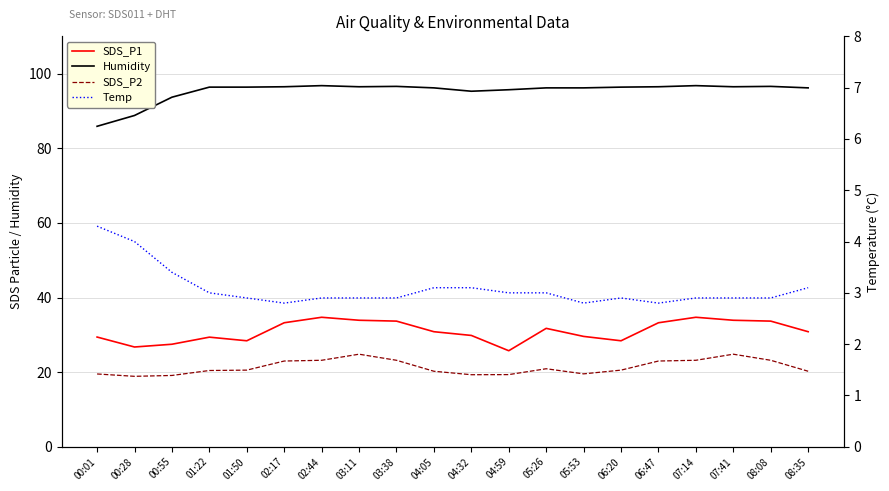

How many lines are shown in the chart?

4